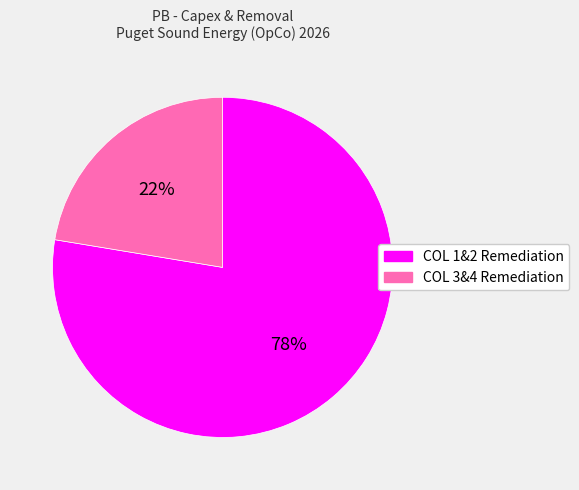

Between COL 3&4 Remediation and COL 1&2 Remediation, which is larger?

COL 1&2 Remediation